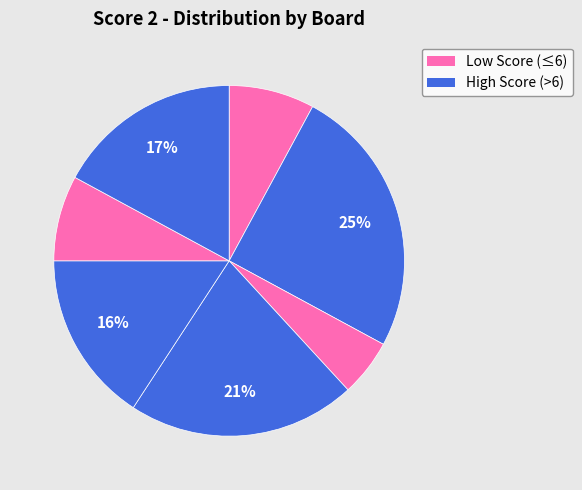

Is there any slice that represents more than half of the pie?

No